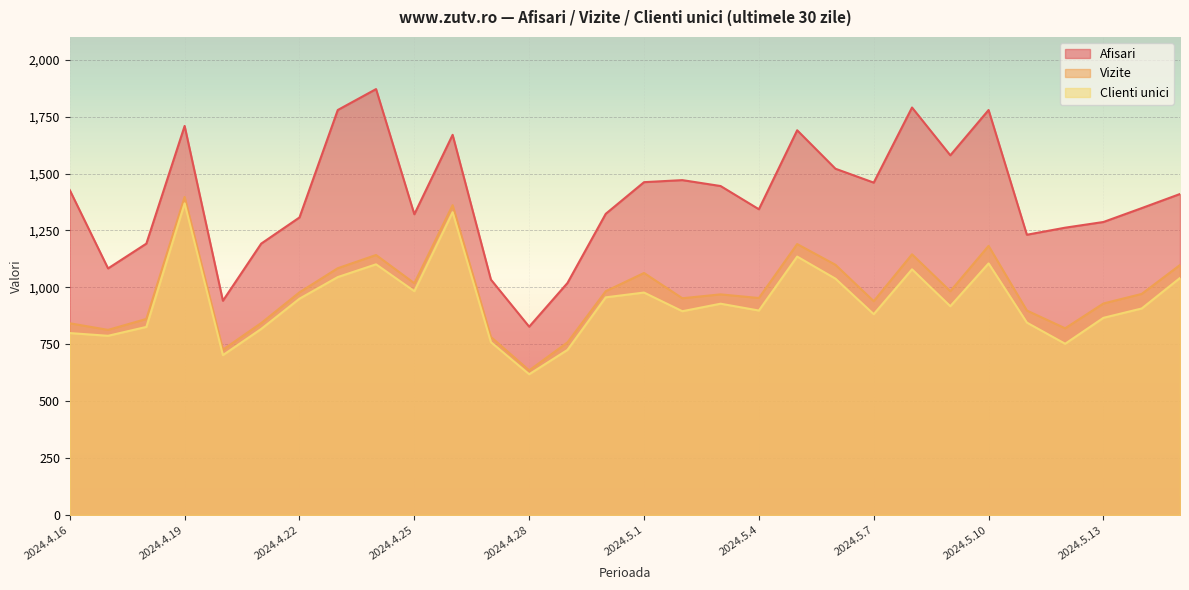

Where does the Vizite series first go above 971?

2024.4.19